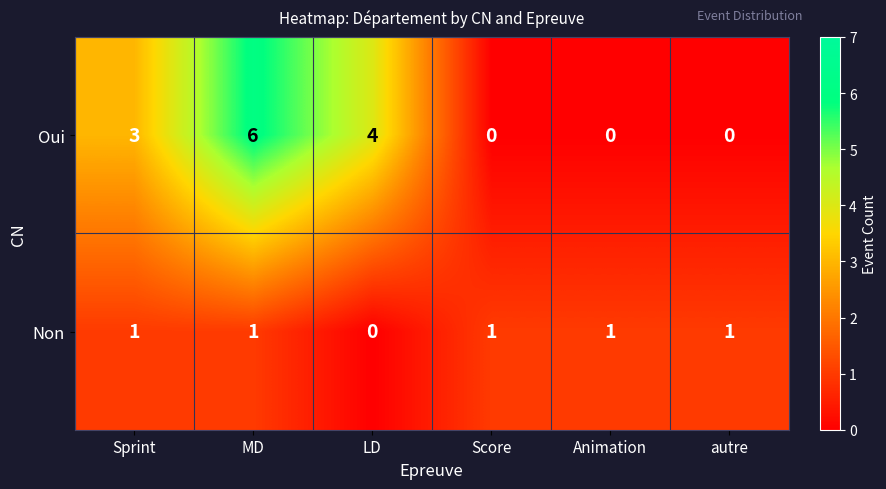

Rank the series by their average value, from highest to lowest.

Oui, Non